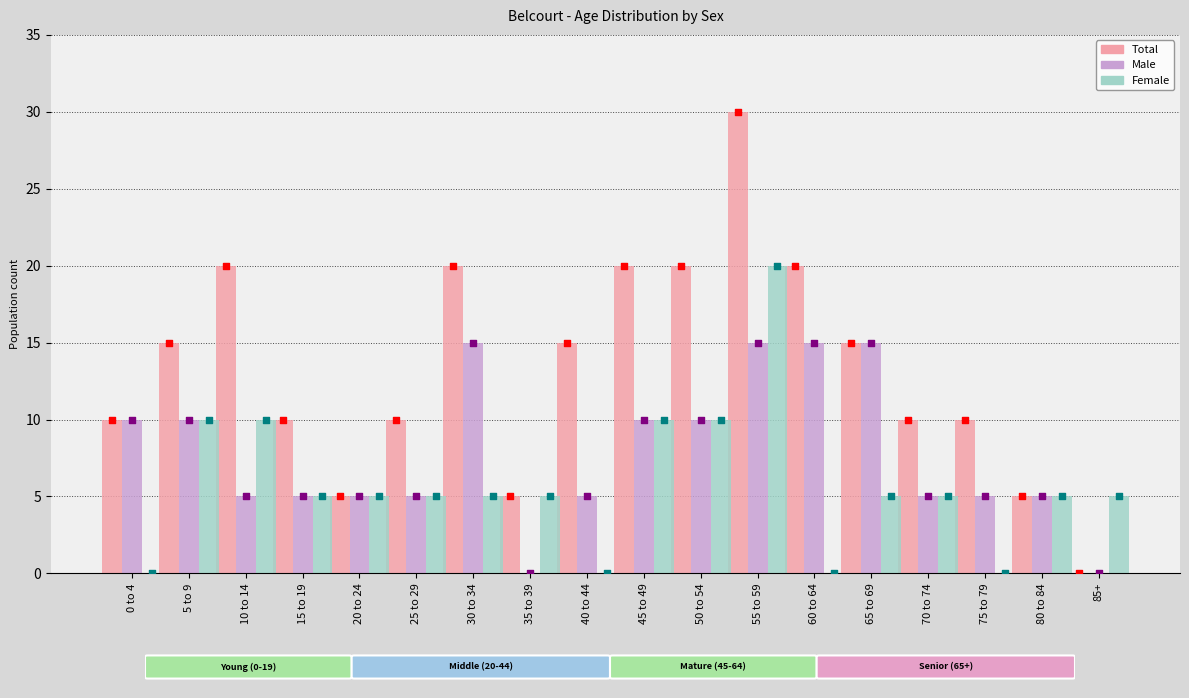

Is the value of Total at 55 to 59 greater than the value of Male at 70 to 74?

Yes